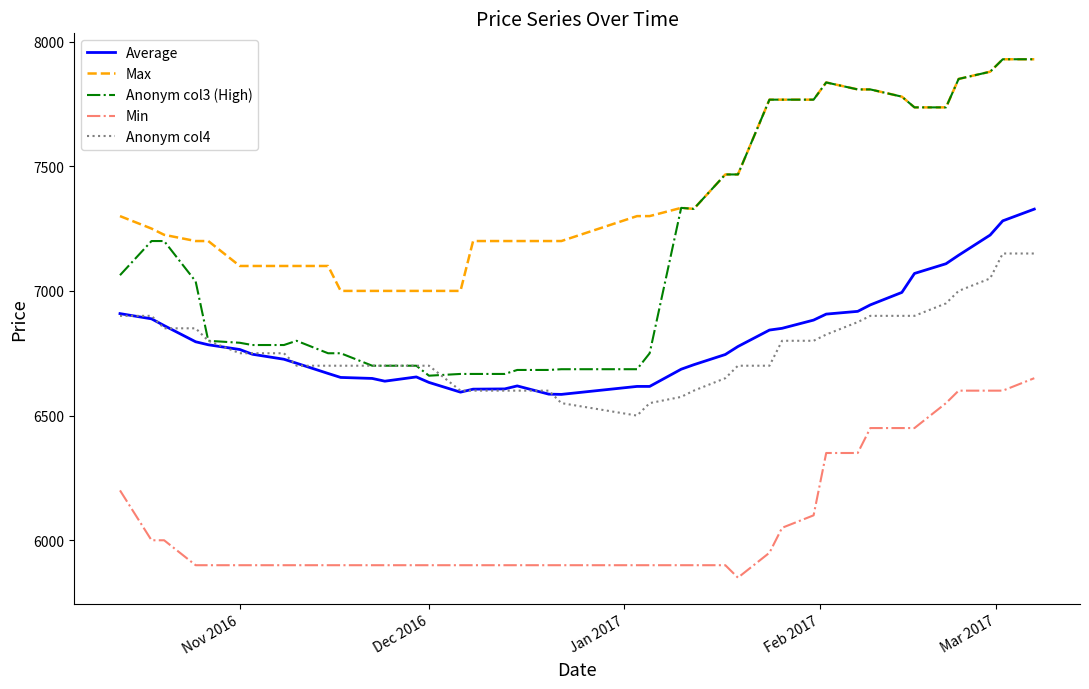

Which series has the largest total across all categories?

Max